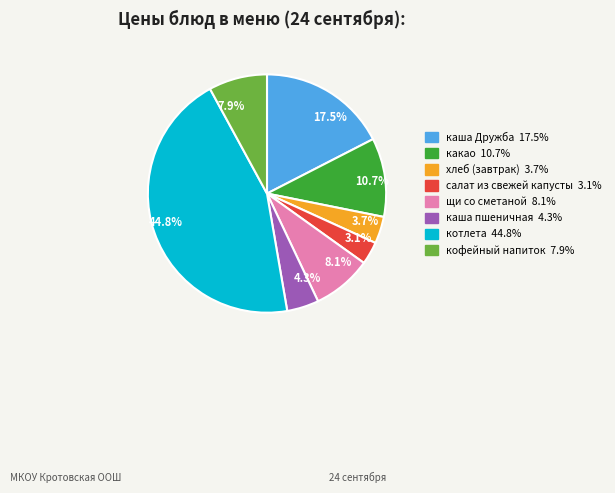

Combined, do 3.7% and 3.1% account for over 50%?

No